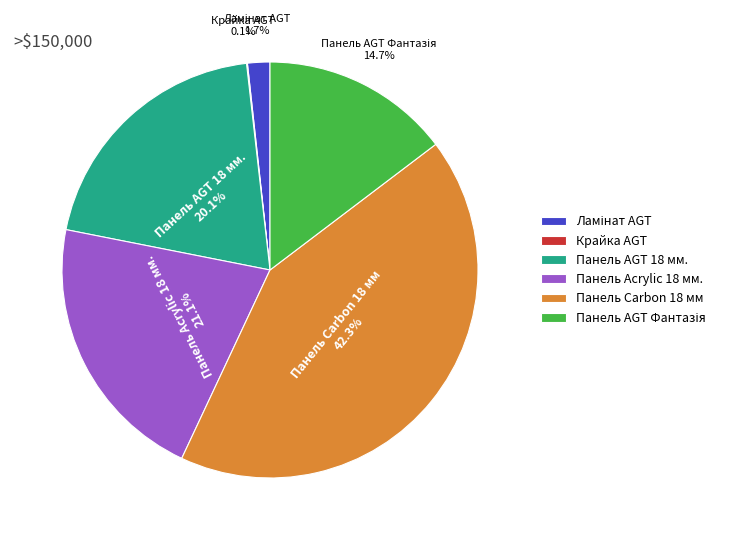

Which category has the biggest portion of the pie?

Панель Carbon 18 мм